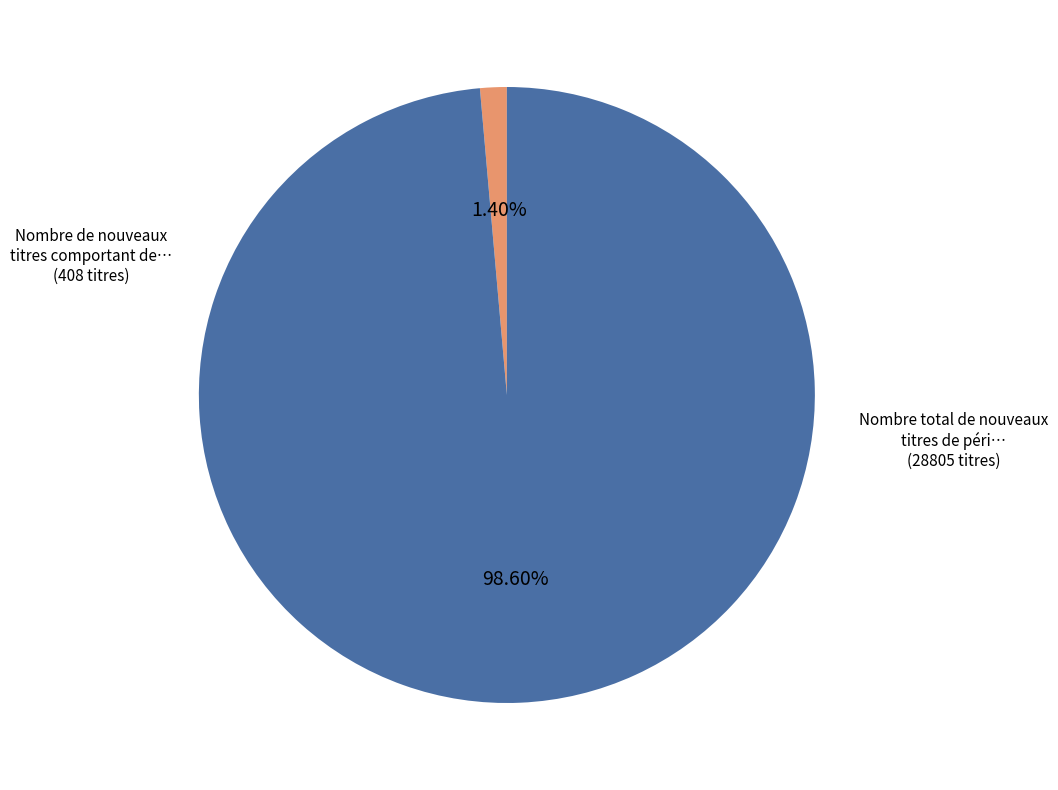

How many slices are in this pie chart?

2